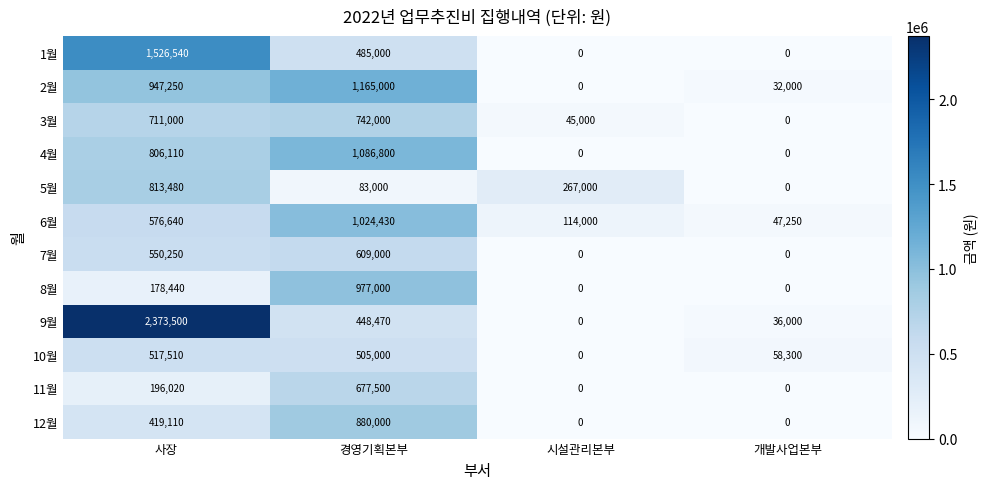

What is the maximum value shown in the chart?

2373500